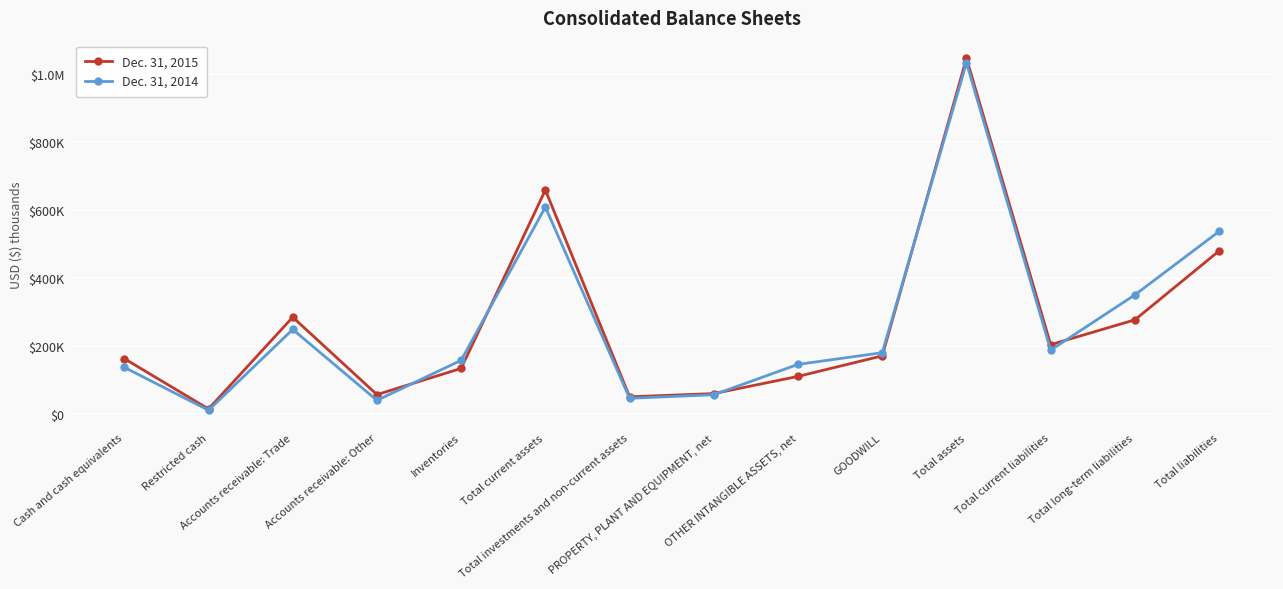

What are all the series names shown in the legend?

Dec. 31, 2015, Dec. 31, 2014